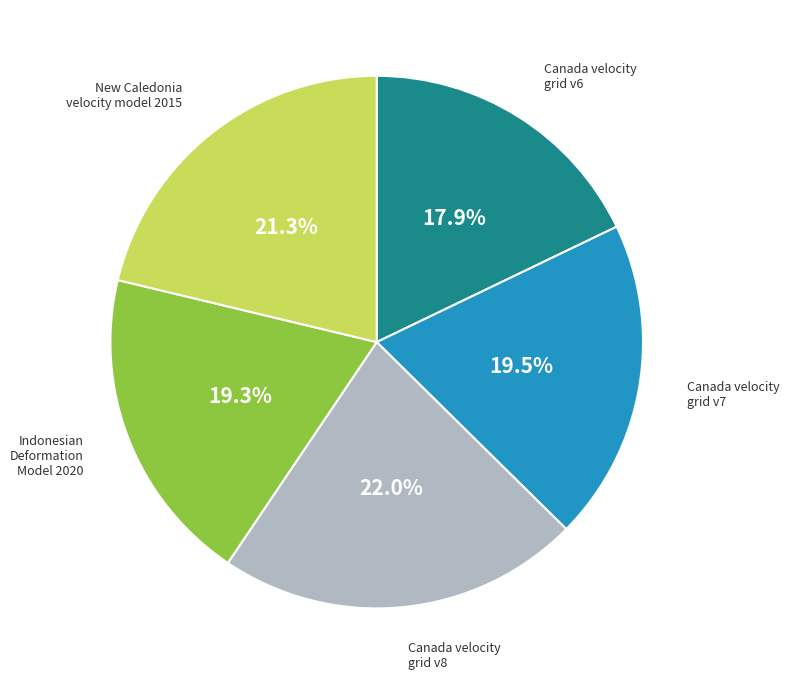

Is there a majority slice in this chart?

No